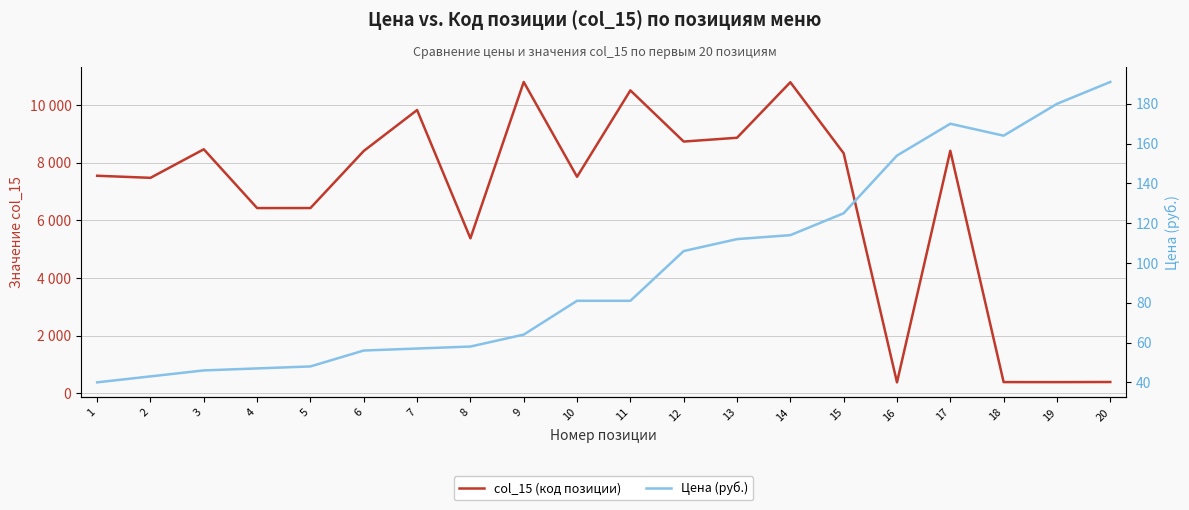

True or false: col_15 (код позиции) and Цена (руб.) cross at least once.

False